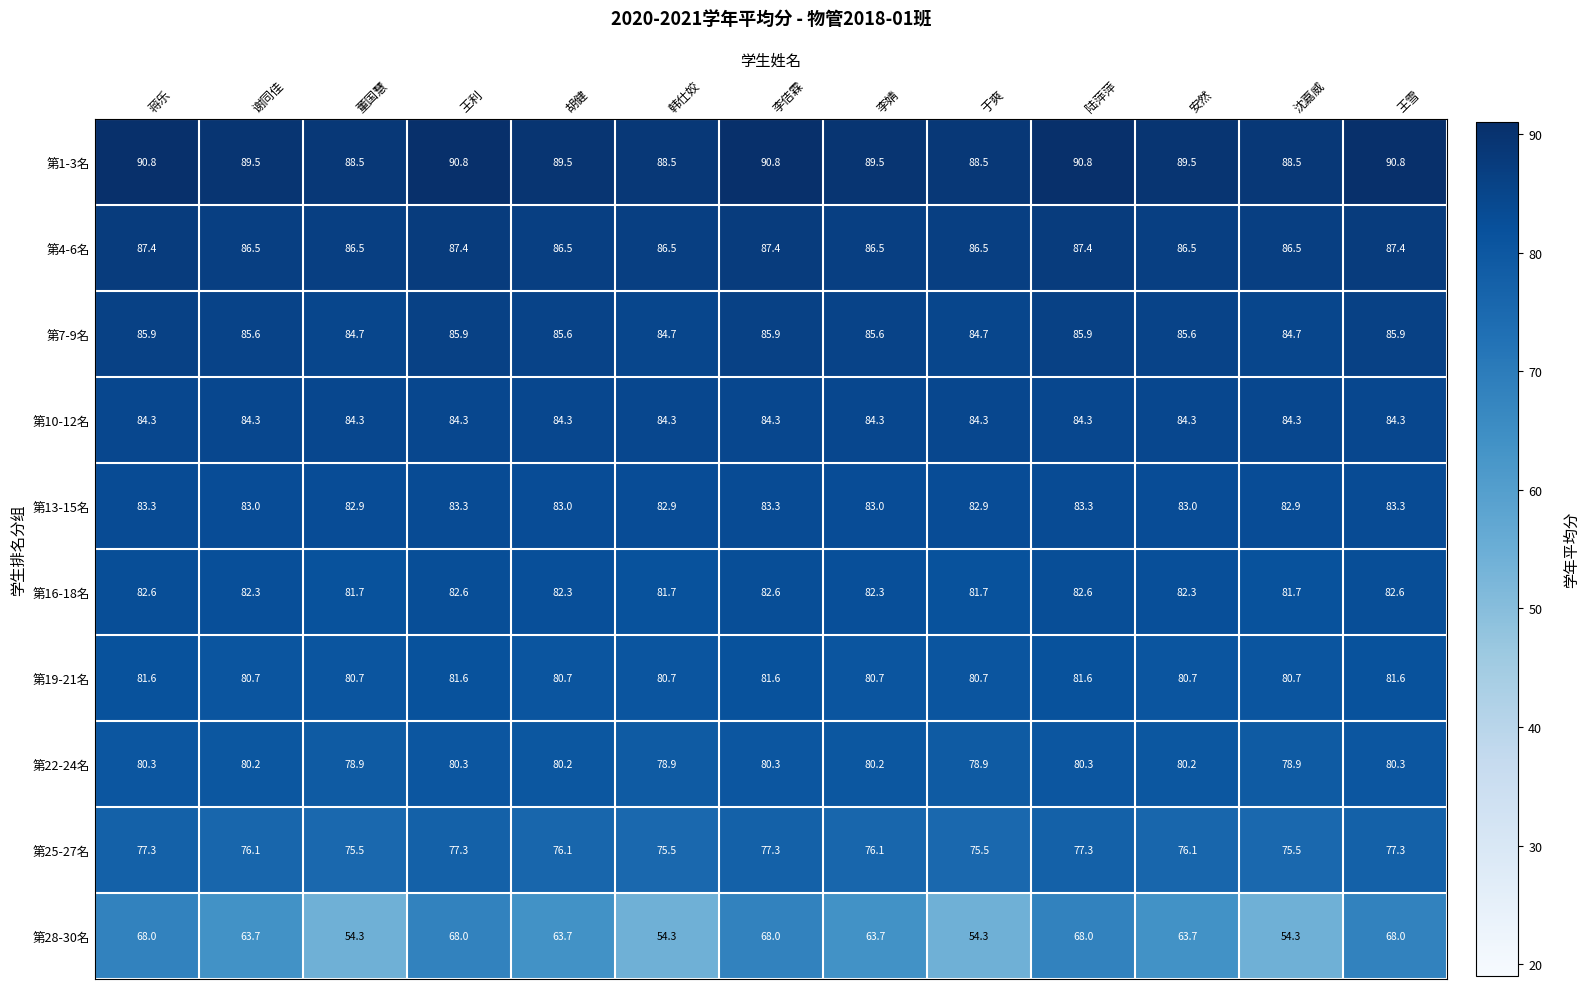

Is the value of 第1-3名 at 李婧 greater than the value of 第25-27名 at 陆萍萍?

Yes